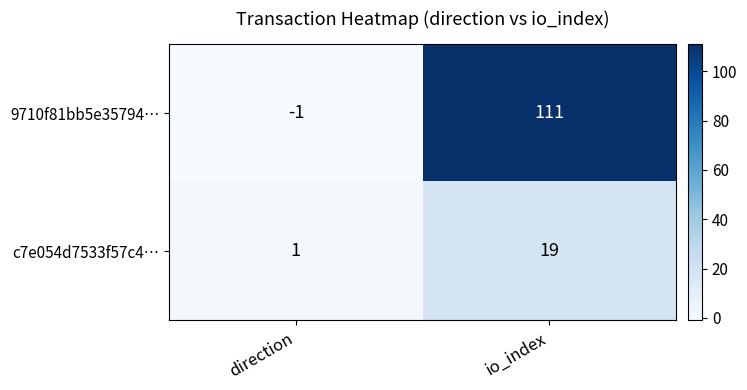

What is the difference between the 9710f81bb5e35794… values at io_index and direction?

112